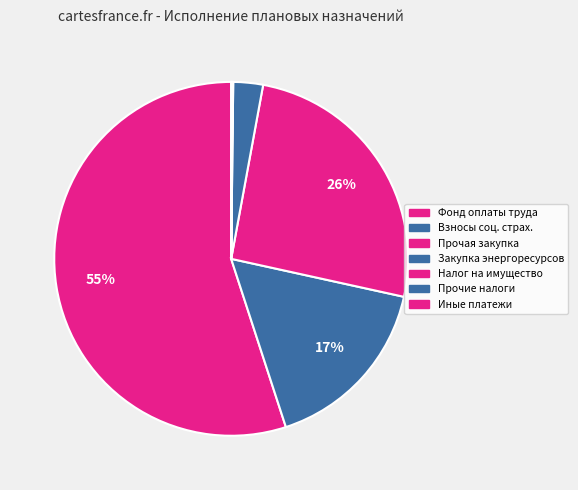

How many slices are in this pie chart?

7